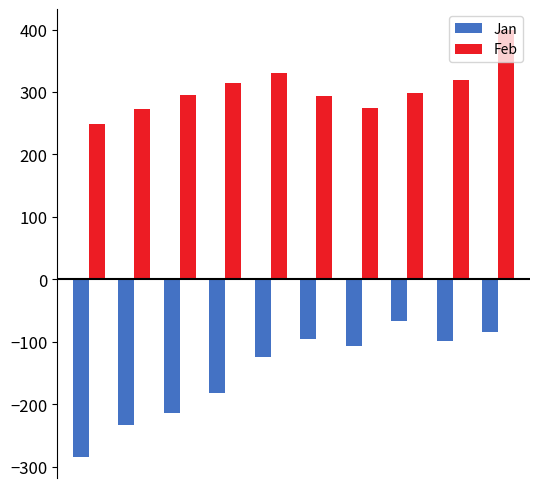

Which series has the largest range (max minus min)?

Jan